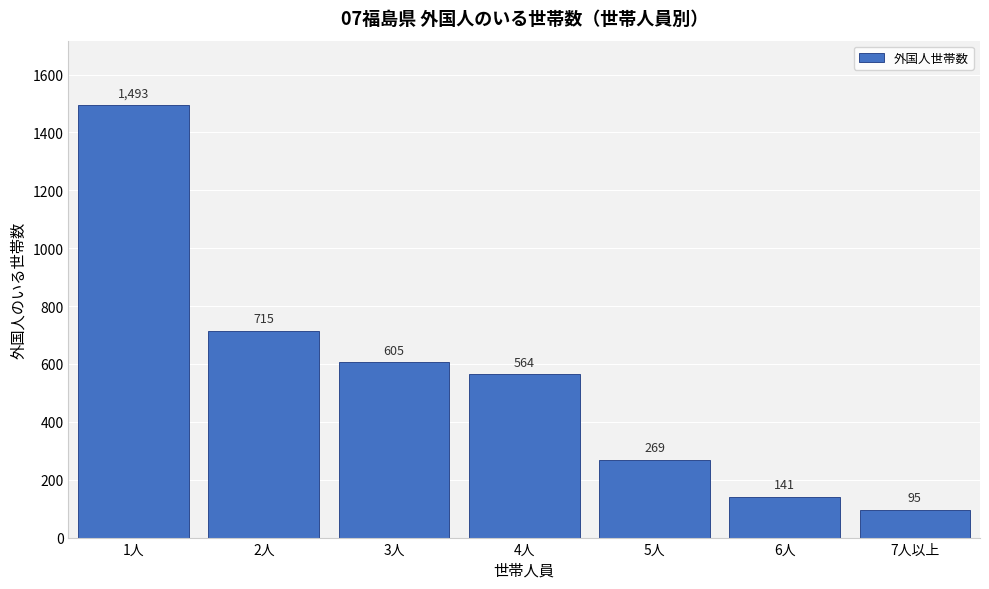

Reading left to right, transcribe all the data shown in this chart.

1493	715	605	564	269	141	95